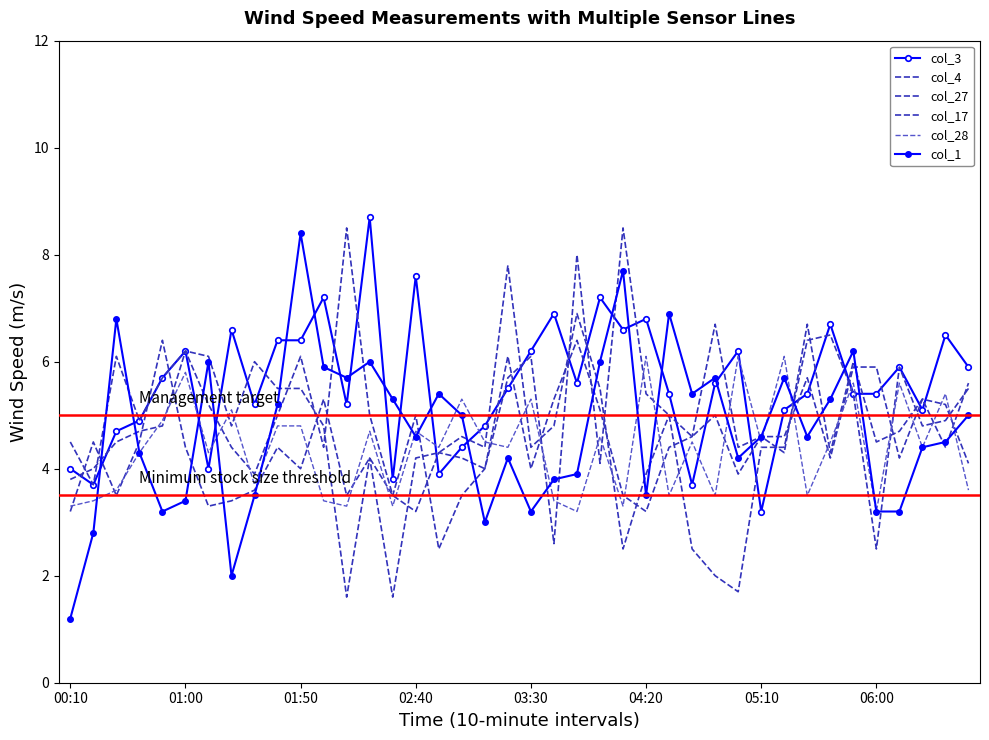

At how many categories does at least one series exceed 3?

40